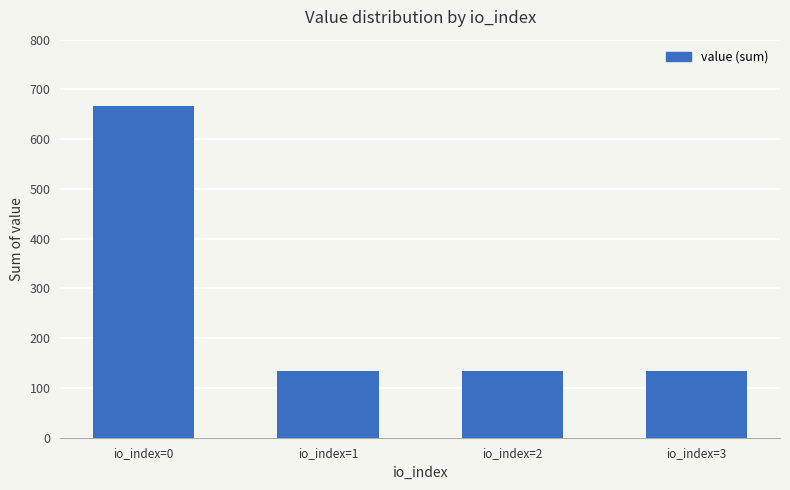

The value at io_index=0 is 1083.6. True or false?

False